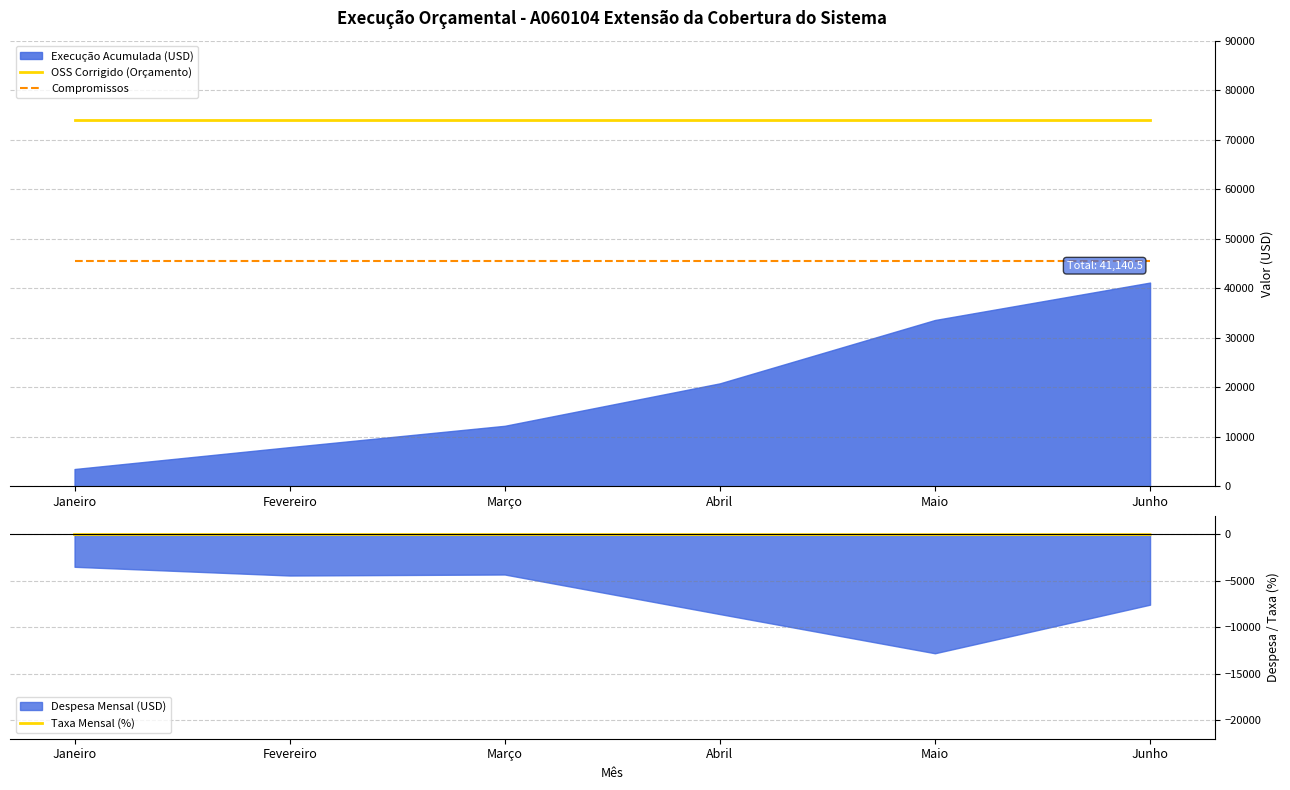

True or false: Taxa Mensal (%) and Compromissos cross at least once.

False